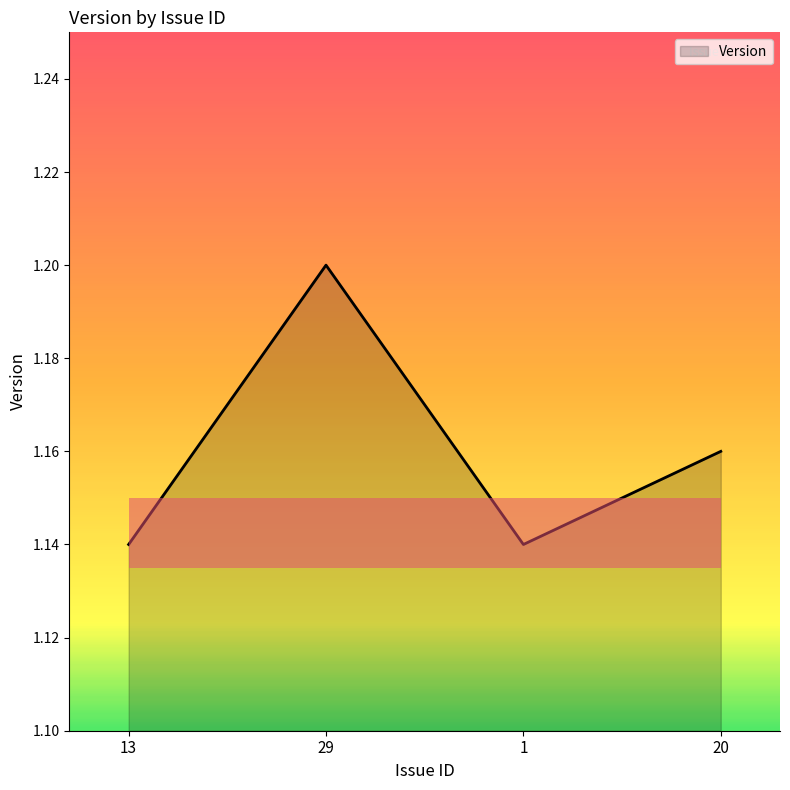

How many interior local peaks (higher than both neighbors) does the data have?

1